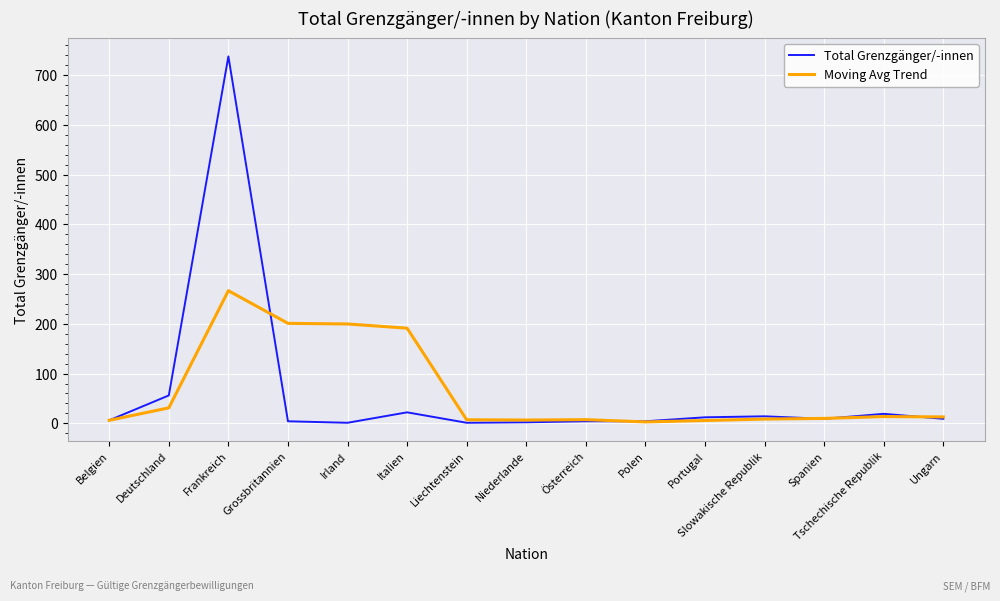

Which category has the highest value across all series?

Frankreich